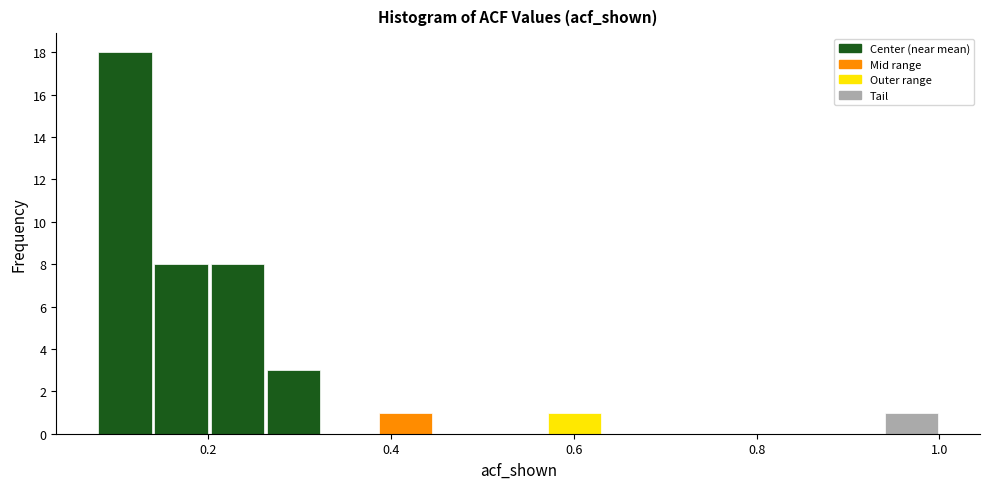

Read against the x-axis, roughly where is the centre of the tallest bar?

0.10